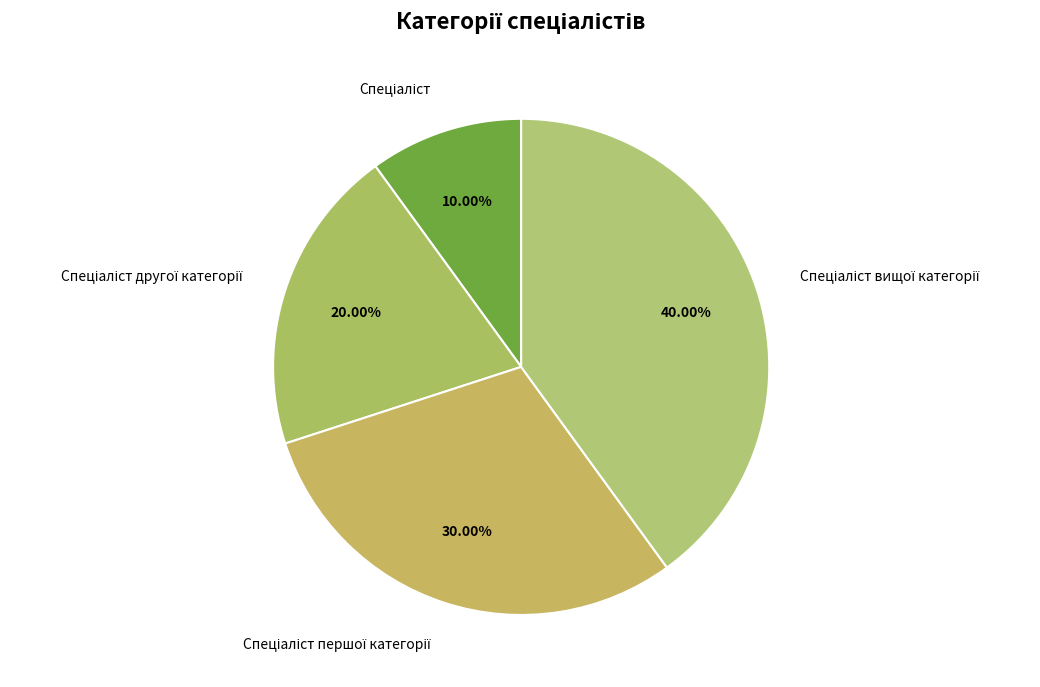

Is there any slice that represents more than half of the pie?

No